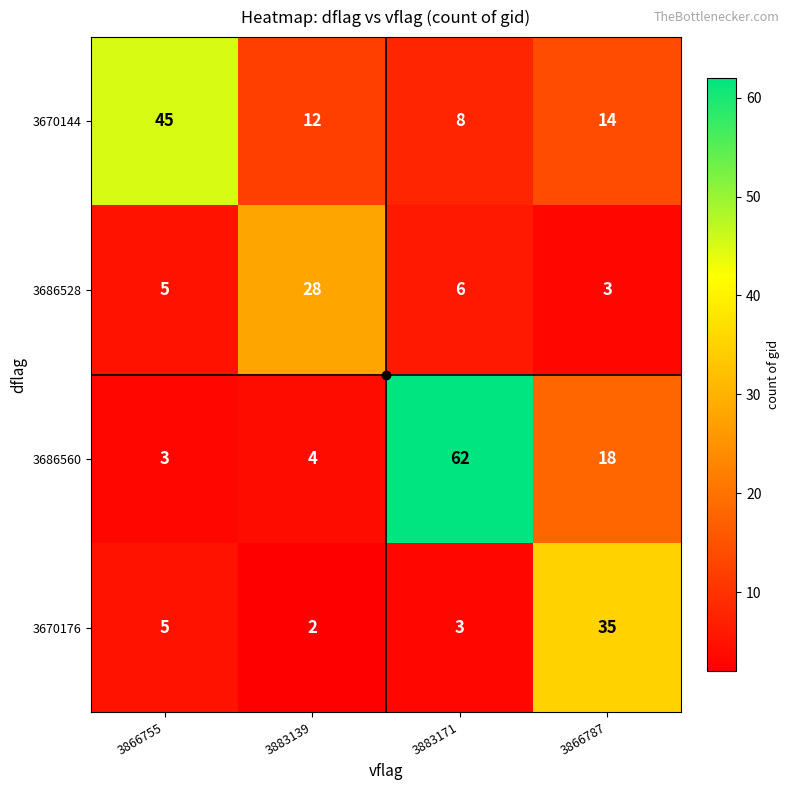

Which series changed the most between 3866755 and 3866787?

3670144